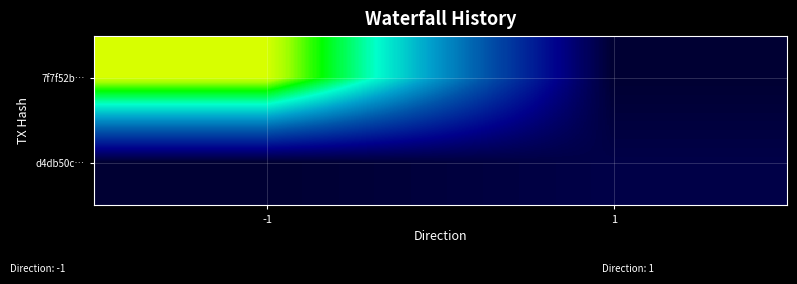

Count the number of data series in this chart.

2